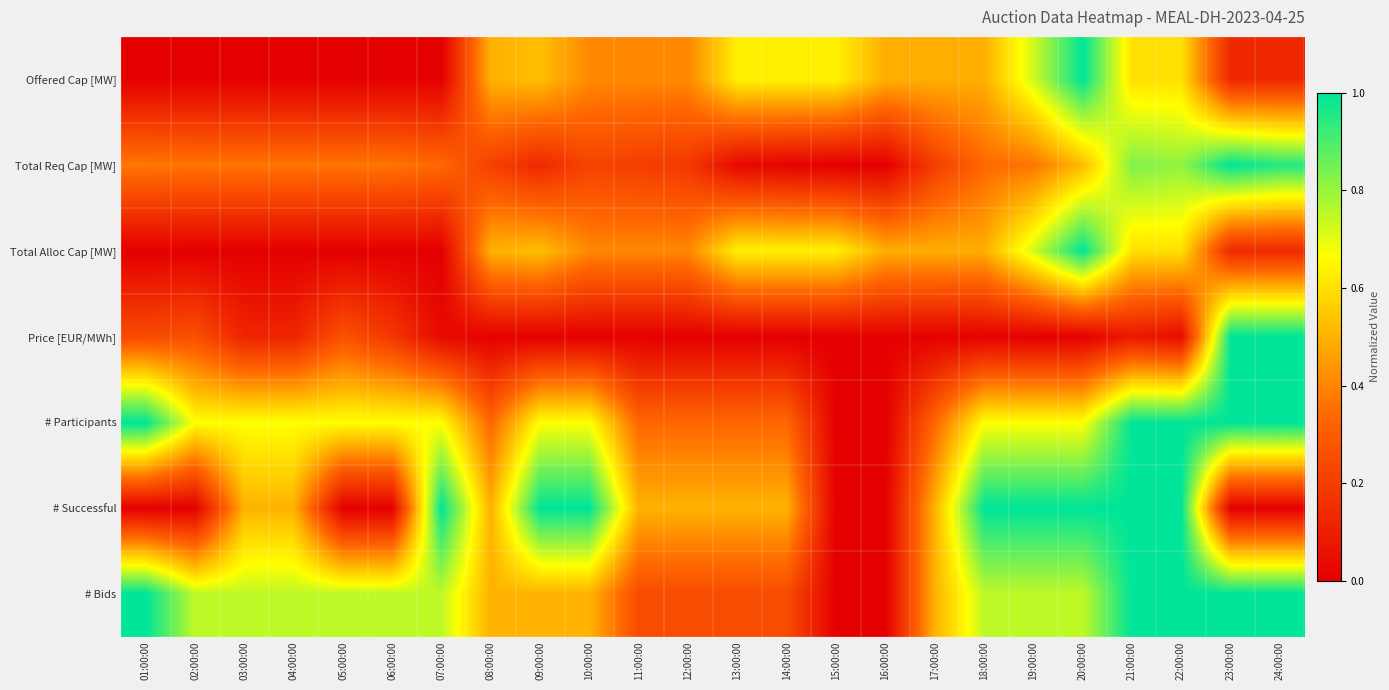

At how many categories does at least one series exceed 0?

24